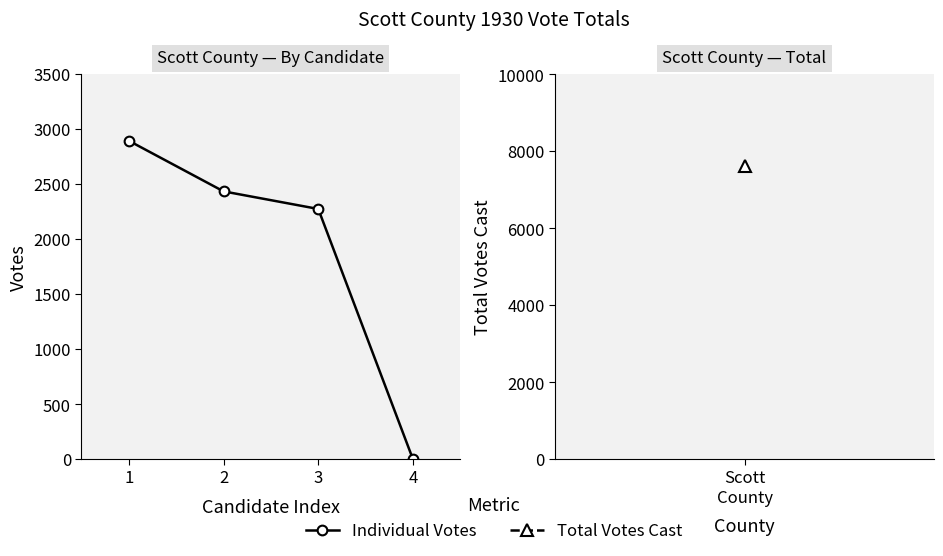

List the labels in order of value, smallest first.

4, 3, 2, 1